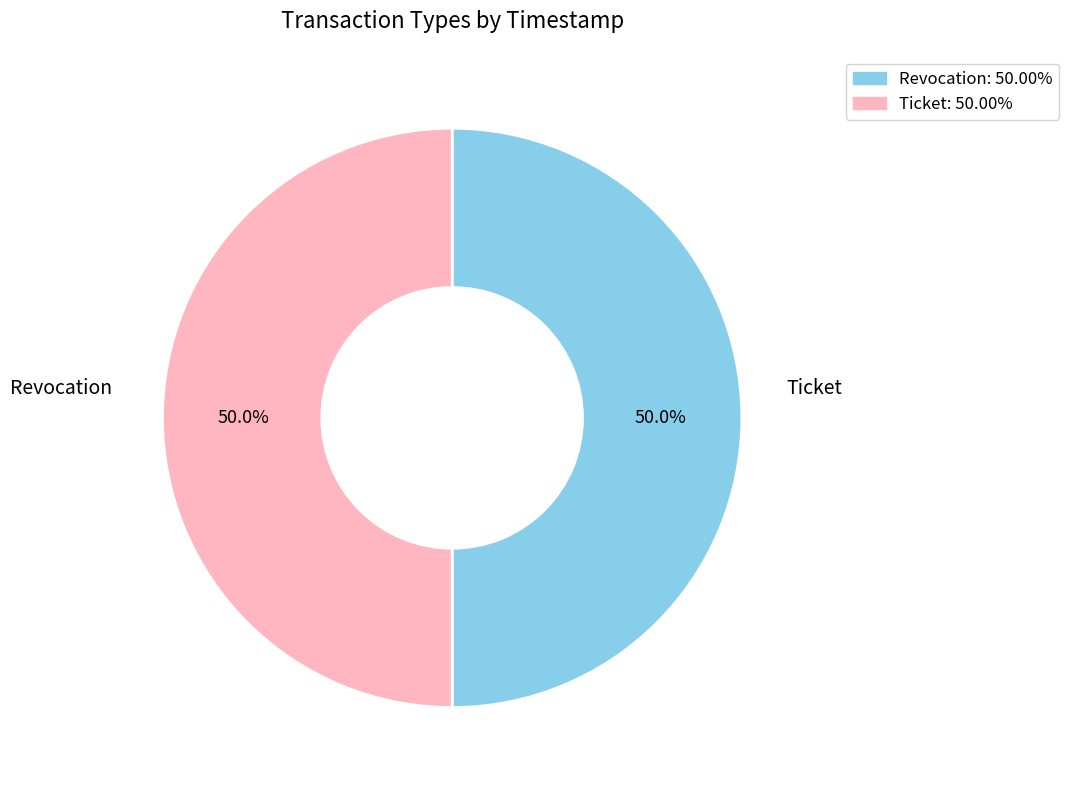

To the nearest percent, what percentage of the pie is Ticket?

50%